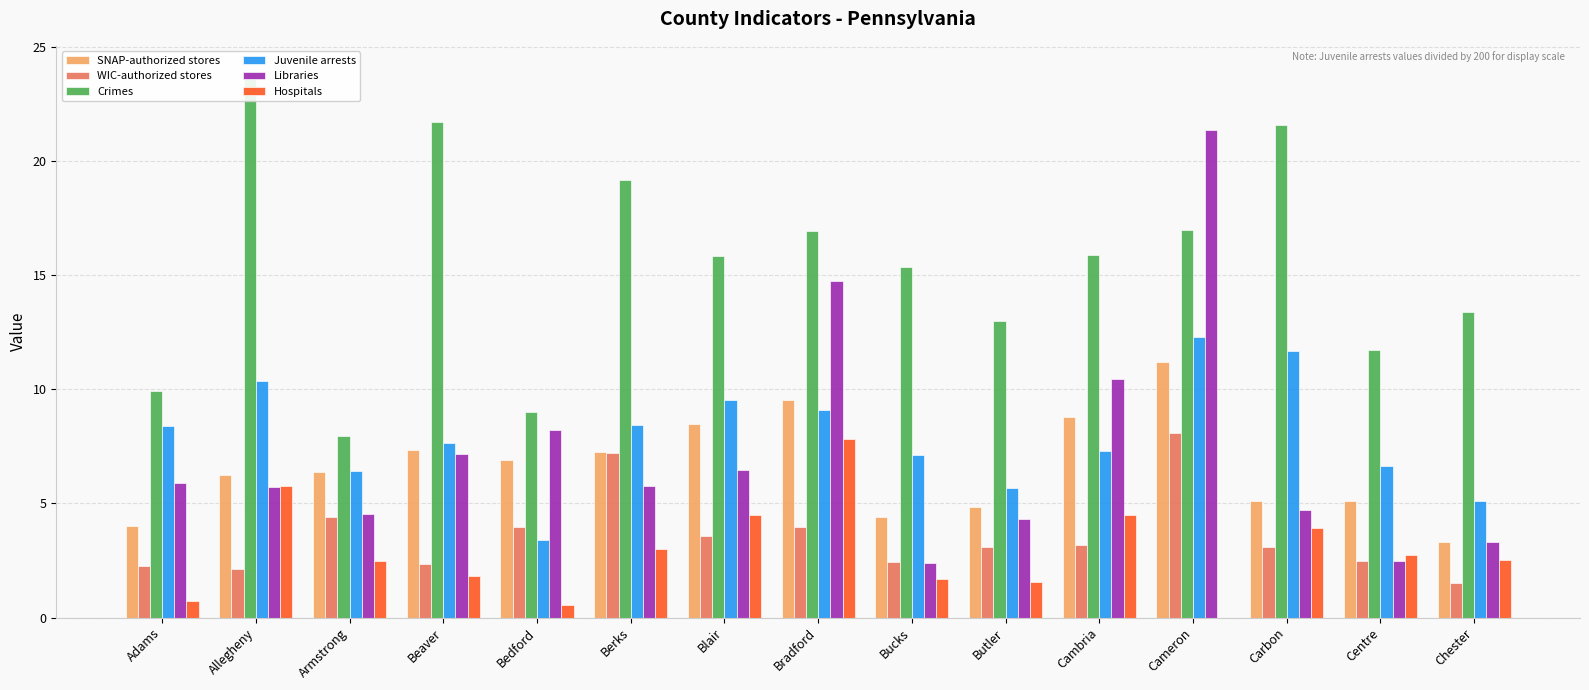

What is the label of the 7th bar from the right?

Bucks